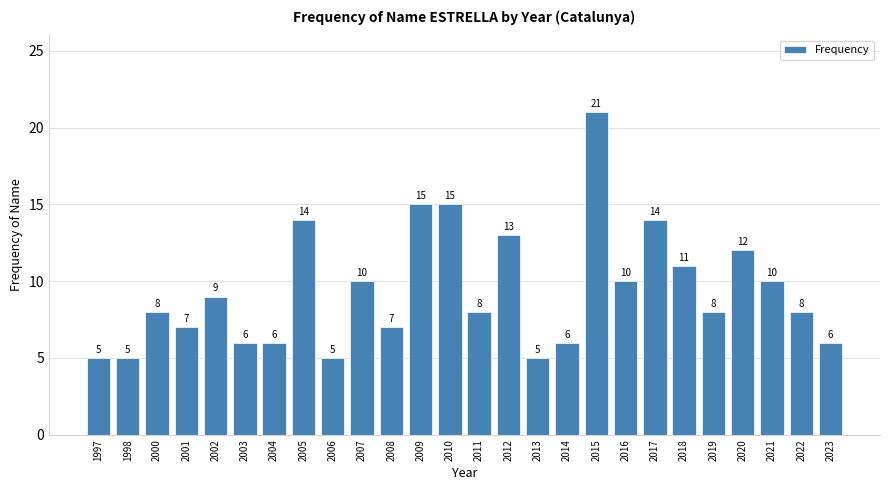

Reading left to right, transcribe all the data shown in this chart.

1997=5	1998=5	2000=8	2001=7	2002=9	2003=6	2004=6	2005=14	2006=5	2007=10	2008=7	2009=15	2010=15	2011=8	2012=13	2013=5	2014=6	2015=21	2016=10	2017=14	2018=11	2019=8	2020=12	2021=10	2022=8	2023=6